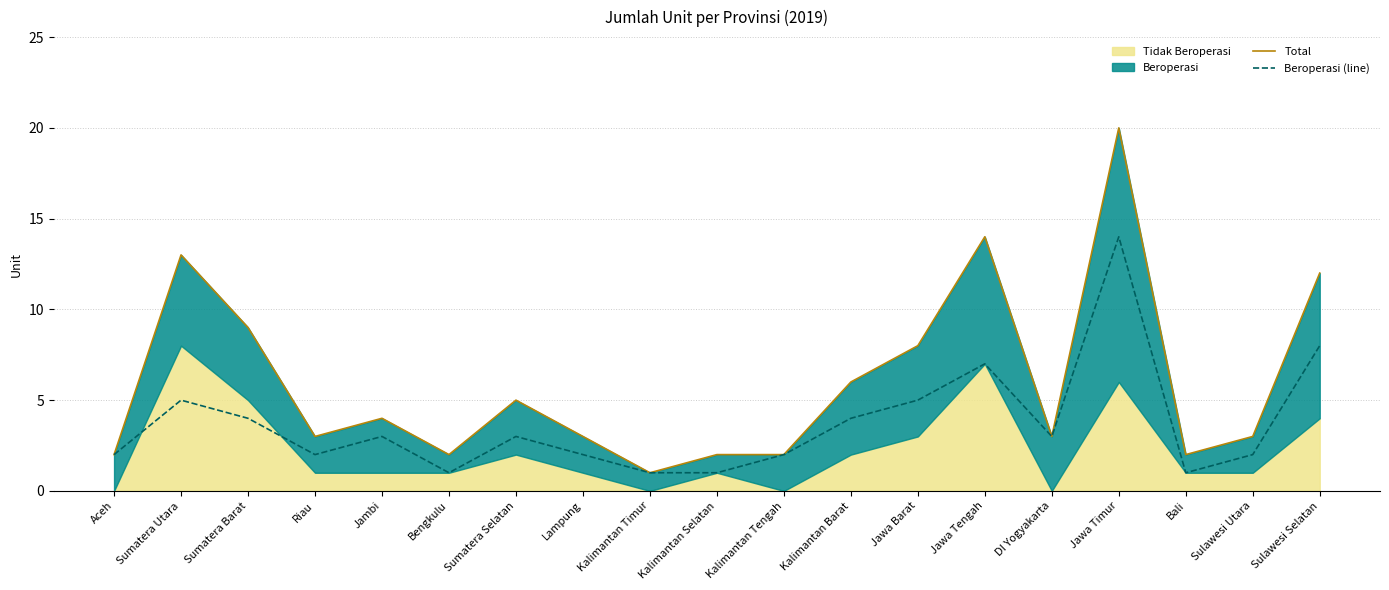

Read the Total value at Sumatera Utara, to the nearest 5.

15